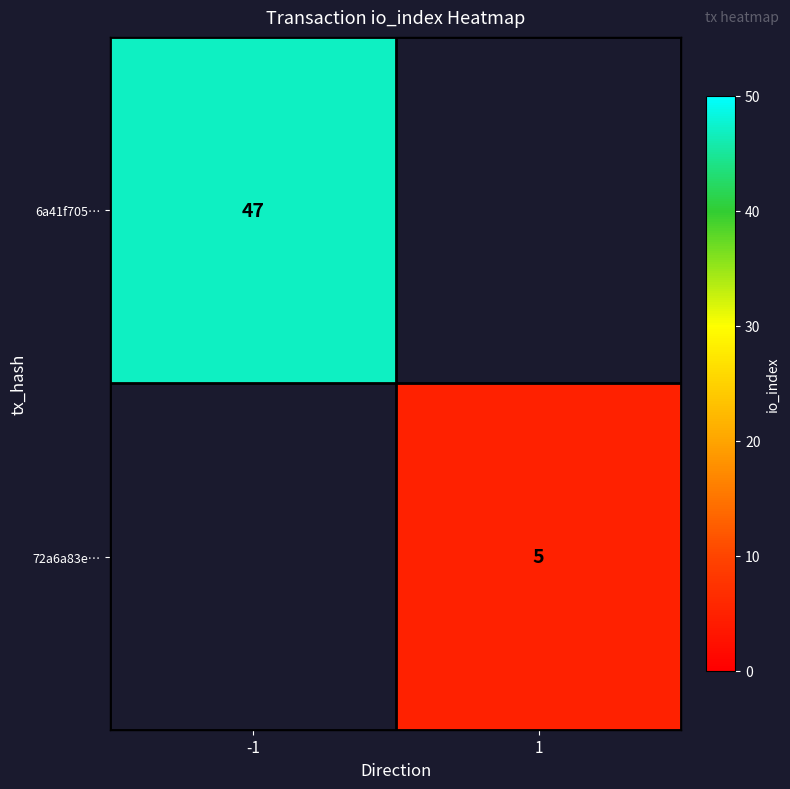

The 6a41f705… series shows 70 at -1. True or false?

False